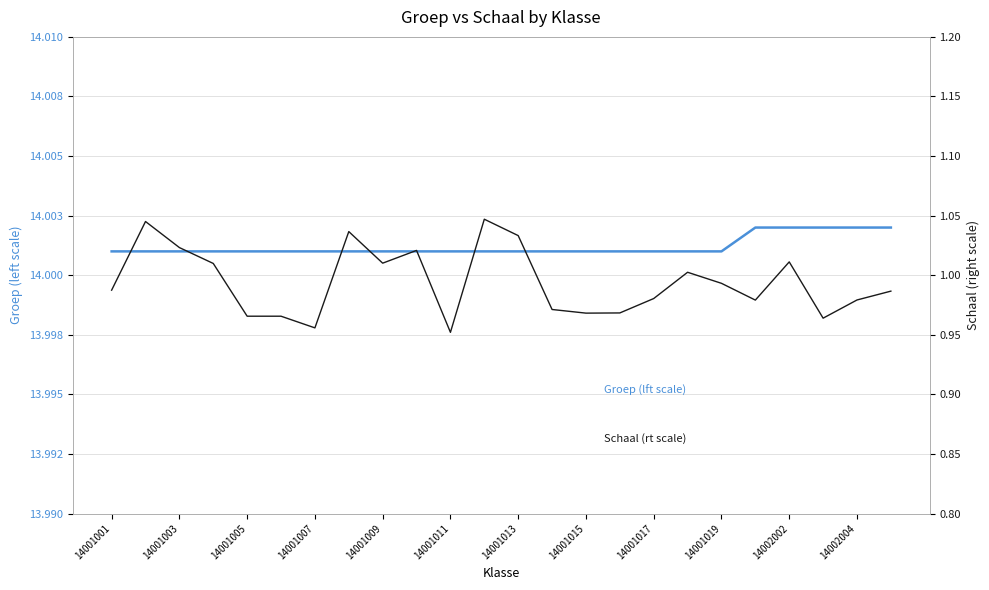

True or false: Groep (left scale) and Schaal (right scale) cross at least once.

False